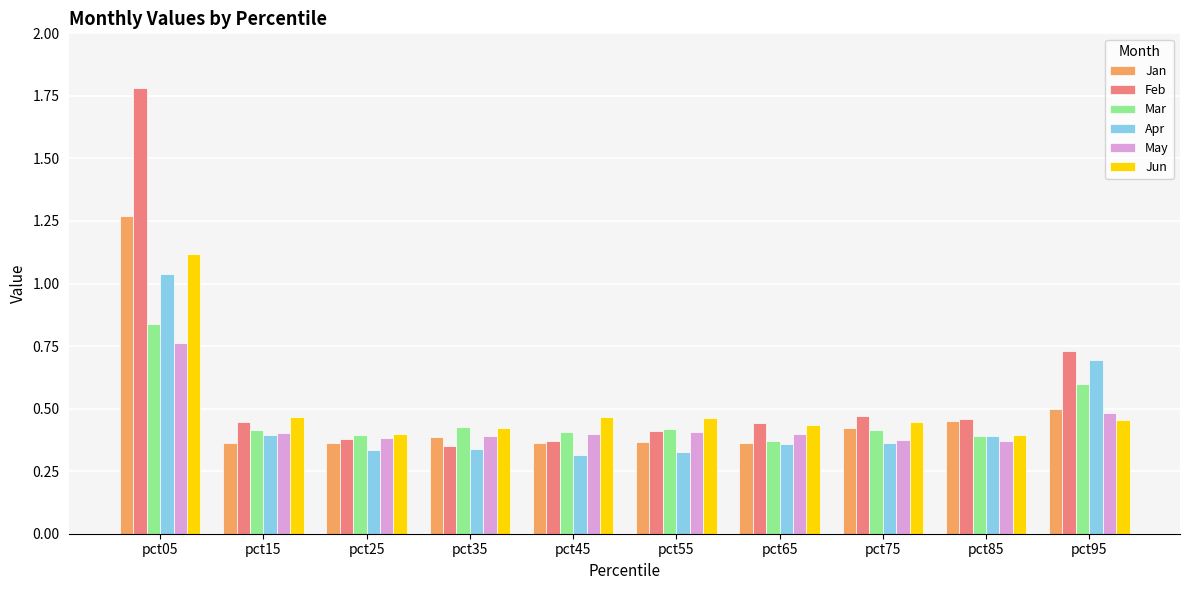

How many Jan values are between 0 and 1?

9